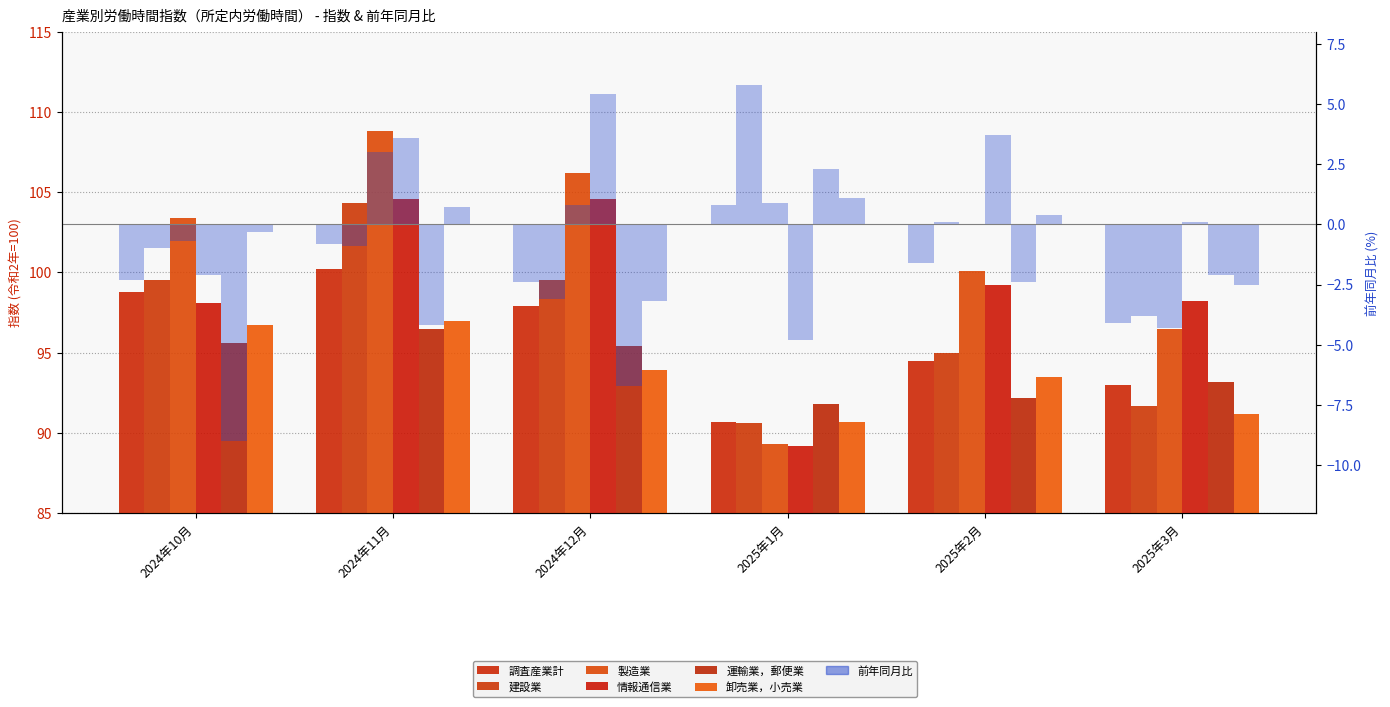

The 建設業 series shows 99.5 at 2024年12月. True or false?

True